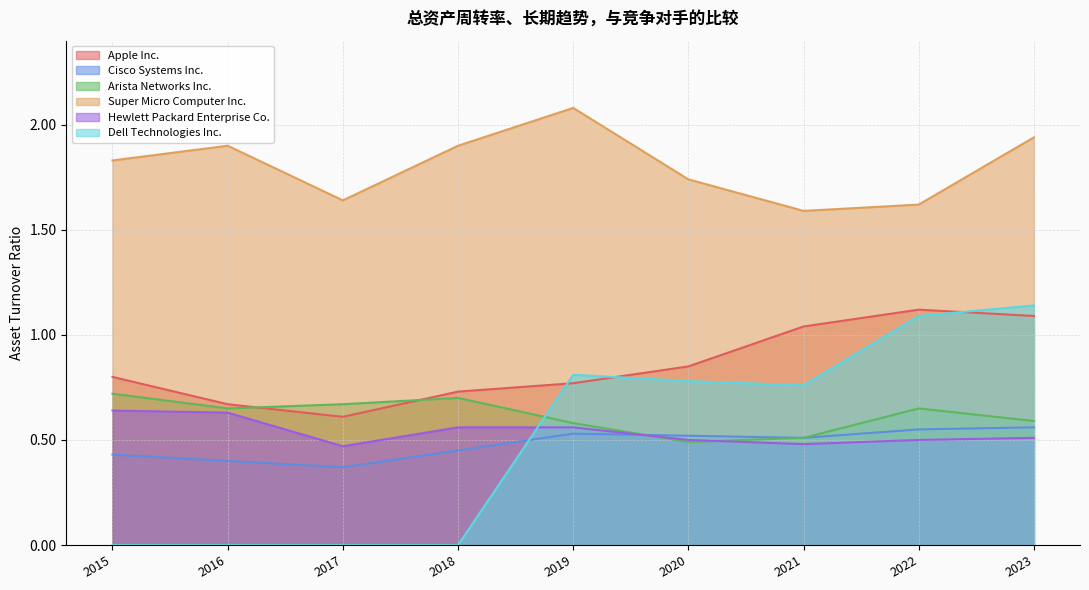

What are all the series names shown in the legend?

Apple Inc., Cisco Systems Inc., Arista Networks Inc., Super Micro Computer Inc., Hewlett Packard Enterprise Co., Dell Technologies Inc.